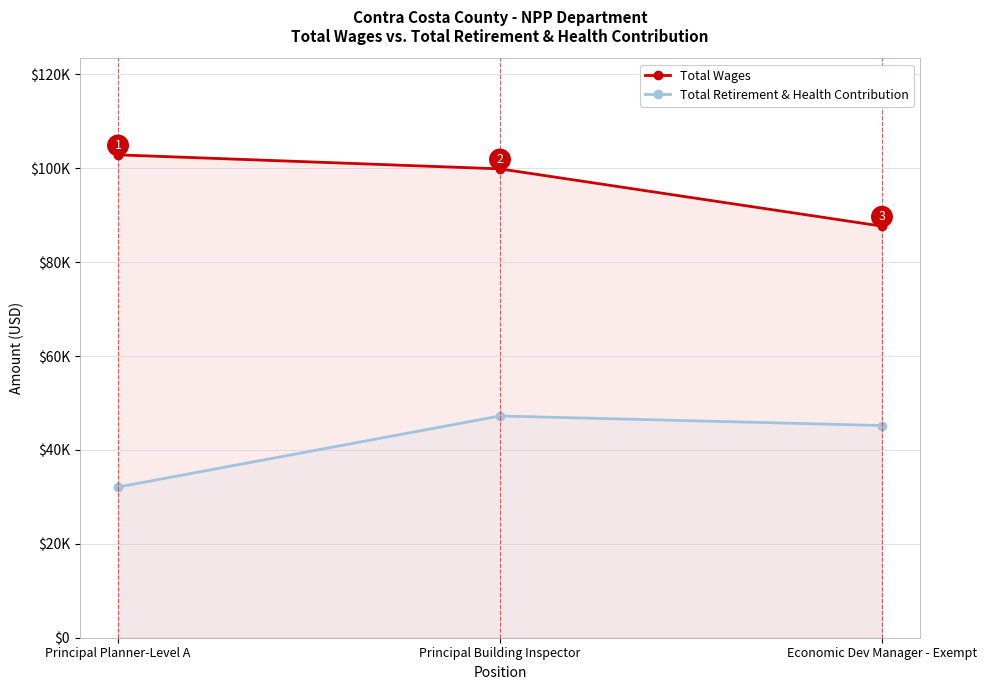

What is the value of the Total Retirement & Health Contribution point at the 2nd from the left?

47243